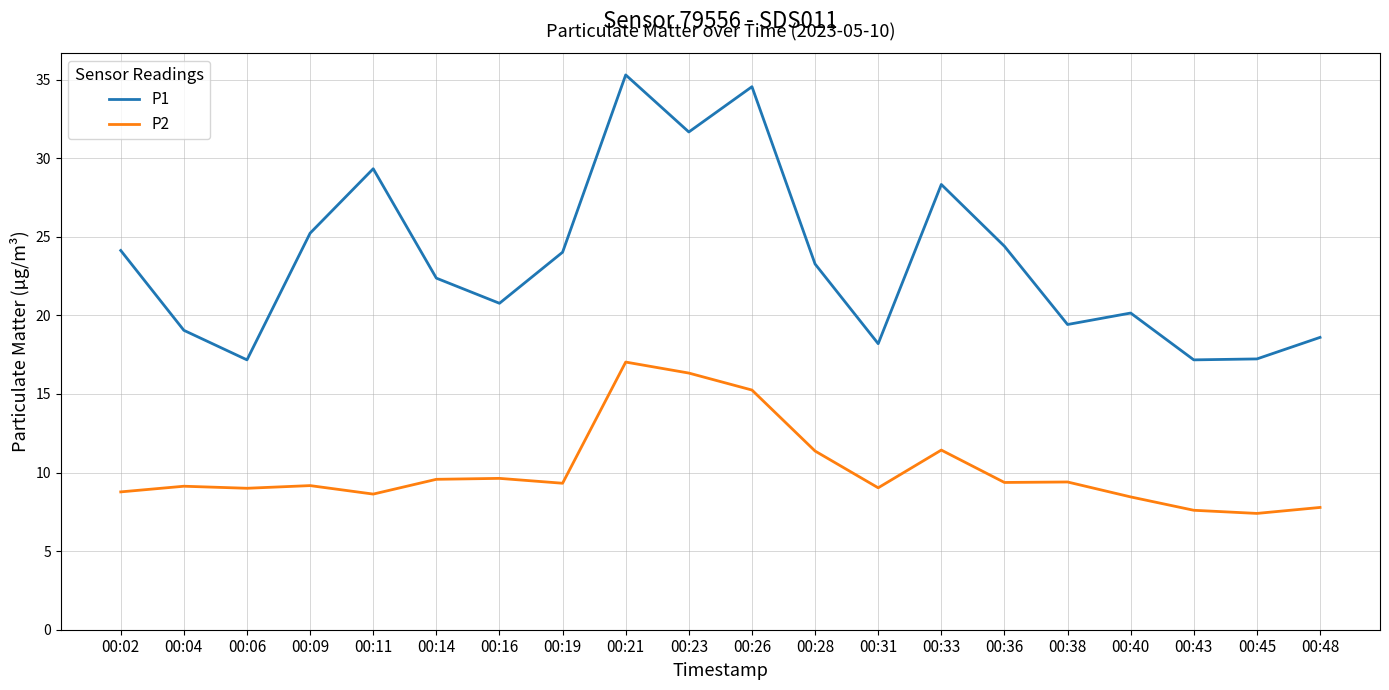

How many values in the P1 series are below 23?

10